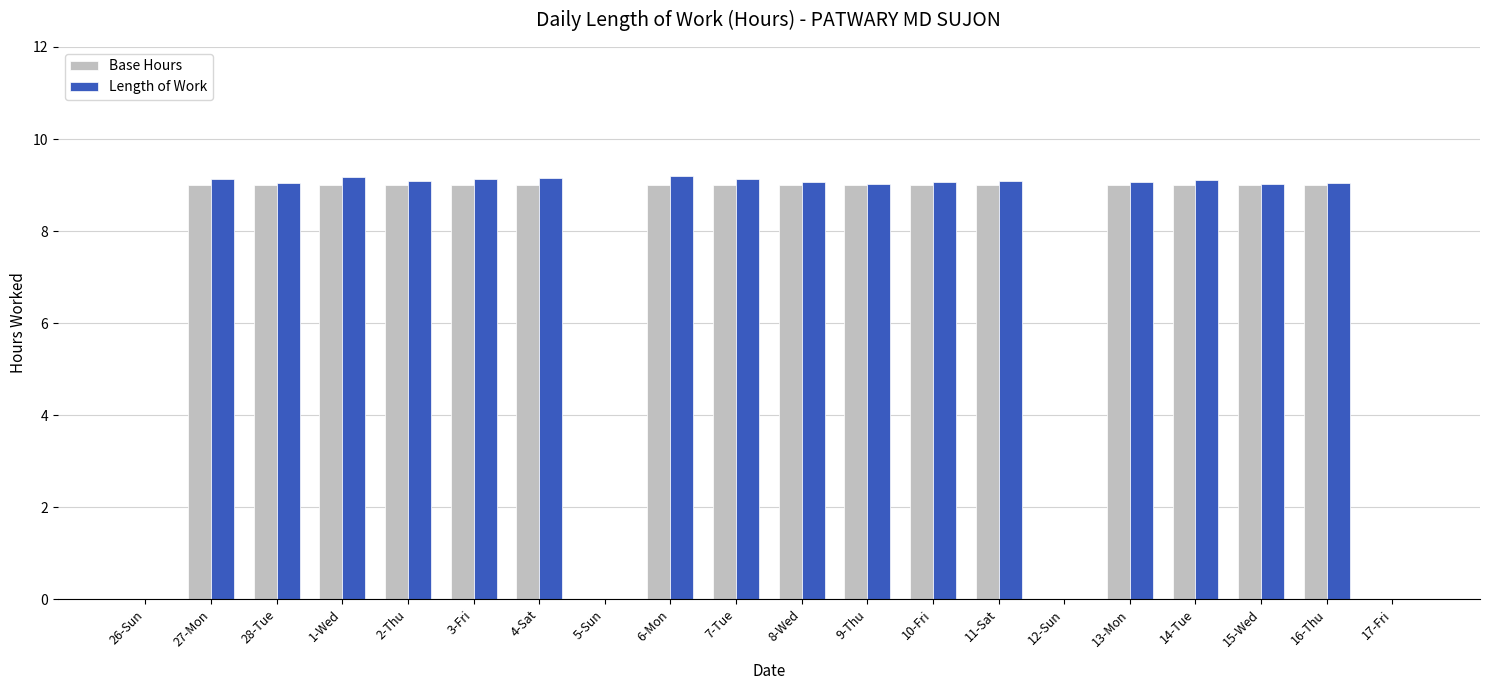

Which series has the widest spread of values?

Length of Work